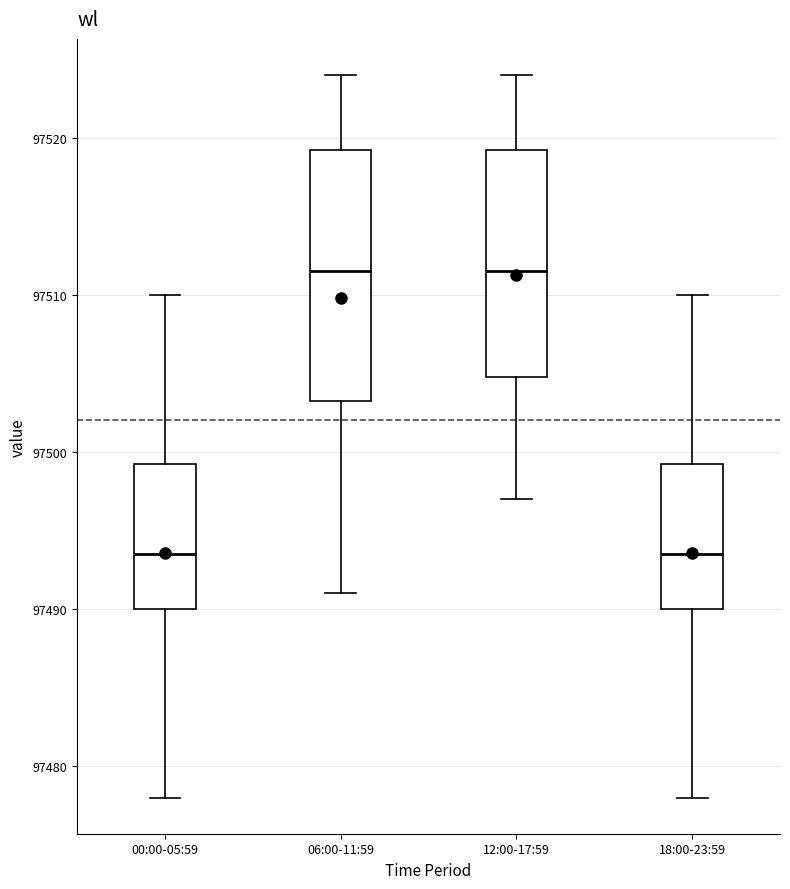

Where does the lower whisker of the box for 18:00-23:59 end on the y-axis? The values are not printed on the chart, so give them approximately, as read against the axis.

97478